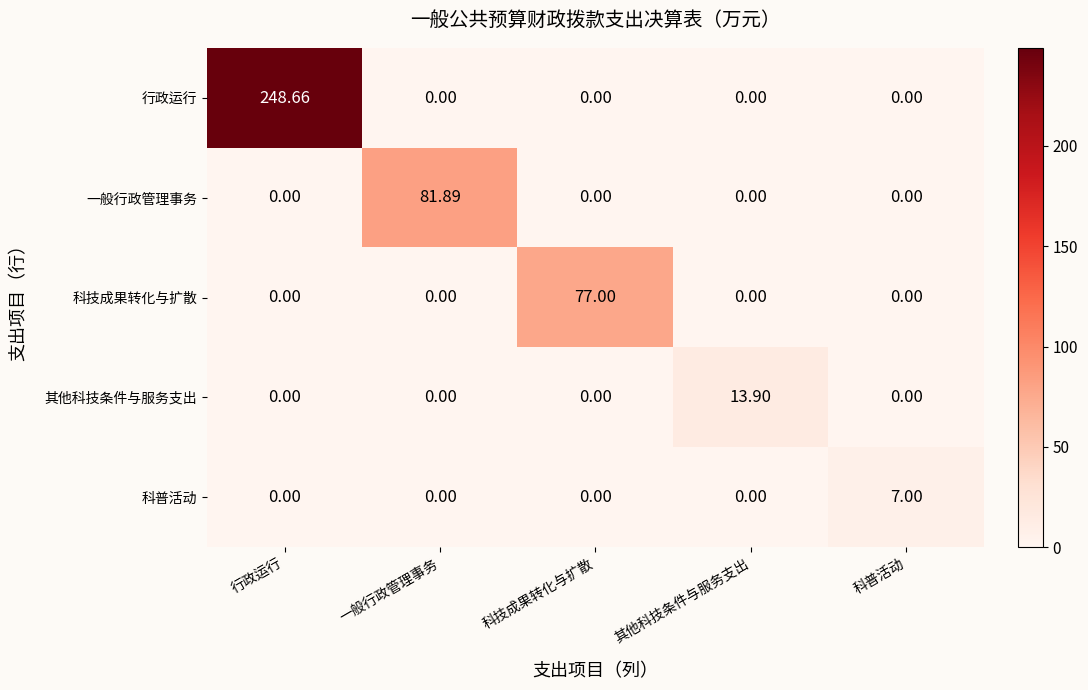

How many series are shown in this chart?

5